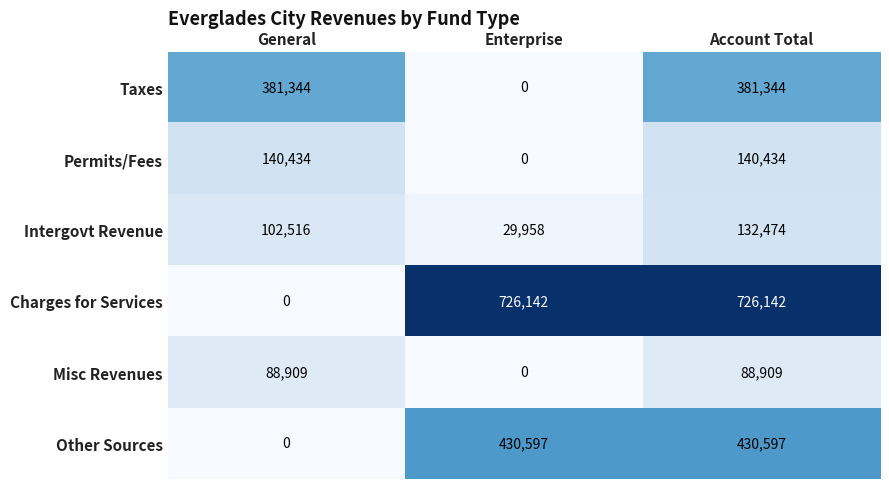

Count the Charges for Services values in the range 0 to 726142.

3